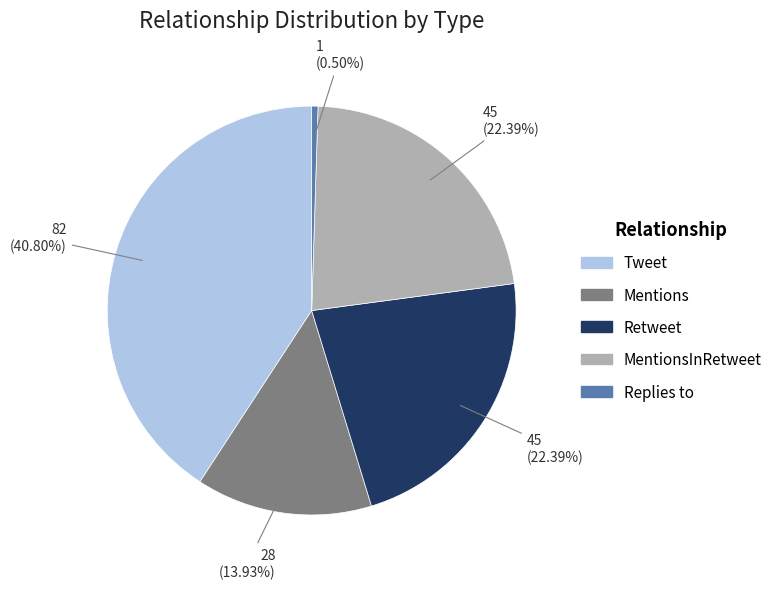

Is there any slice that represents more than half of the pie?

No